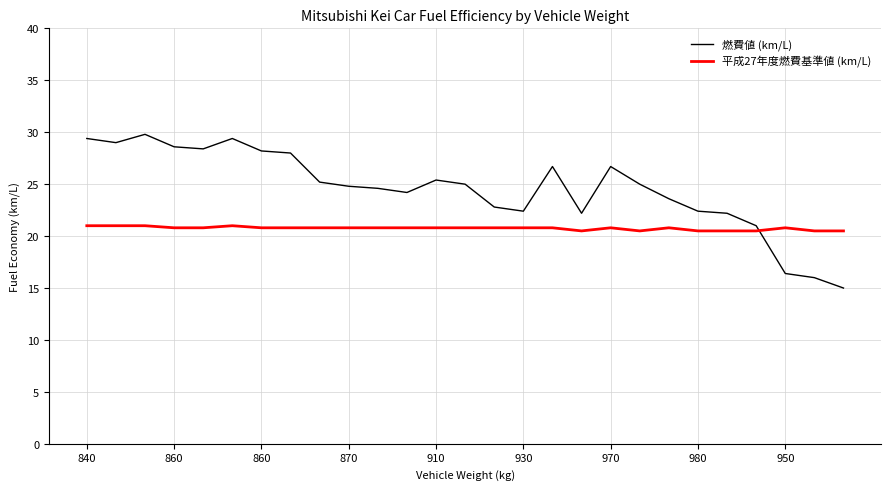

Reading right to left, transcribe all the data shown in this chart.

燃費値 (km/L): 15.0	16.0	16.4	21.0	22.2	22.4	23.6	25.0	26.7	22.2	26.7	22.4	22.8	25.0	25.4	24.2	24.6	24.8	25.2	28.0	28.2	29.4	28.4	28.6	29.8	29.0	29.4
平成27年度燃費基準値 (km/L): 20.5	20.5	20.8	20.5	20.5	20.5	20.8	20.5	20.8	20.5	20.8	20.8	20.8	20.8	20.8	20.8	20.8	20.8	20.8	20.8	20.8	21.0	20.8	20.8	21.0	21.0	21.0